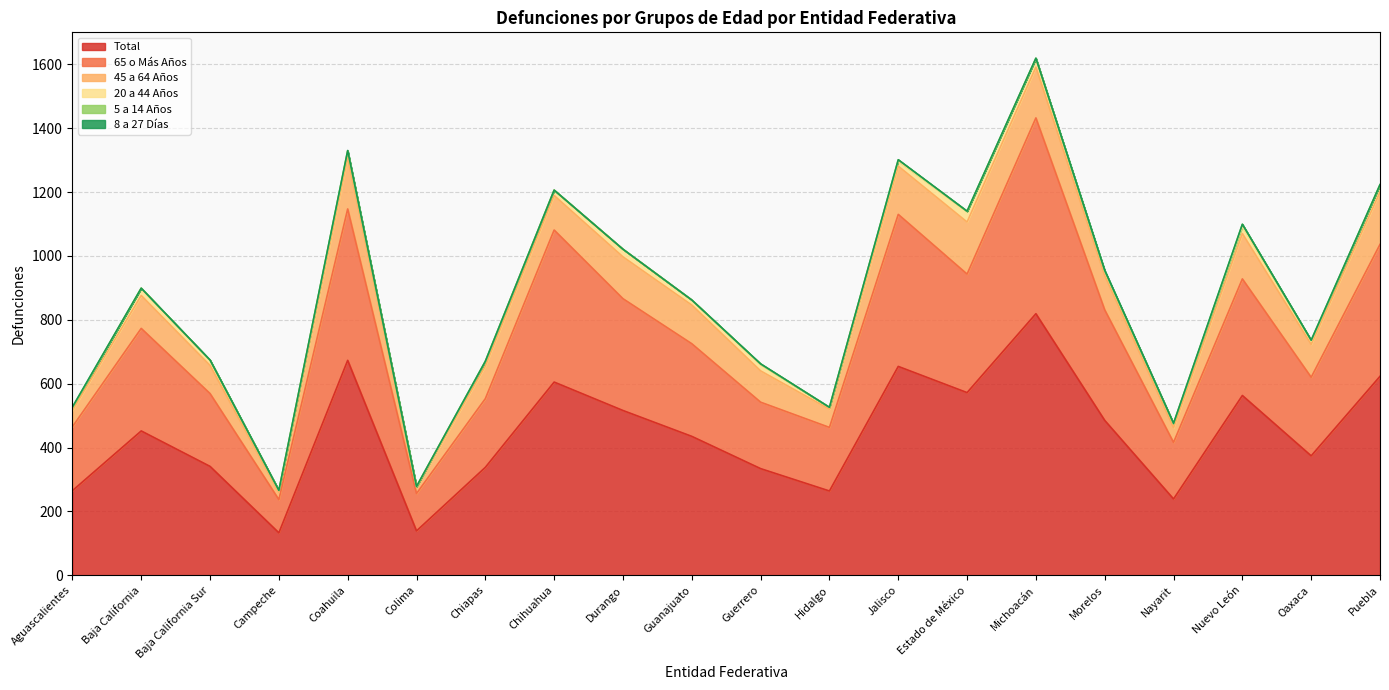

Where is the first local minimum for Total?

Campeche